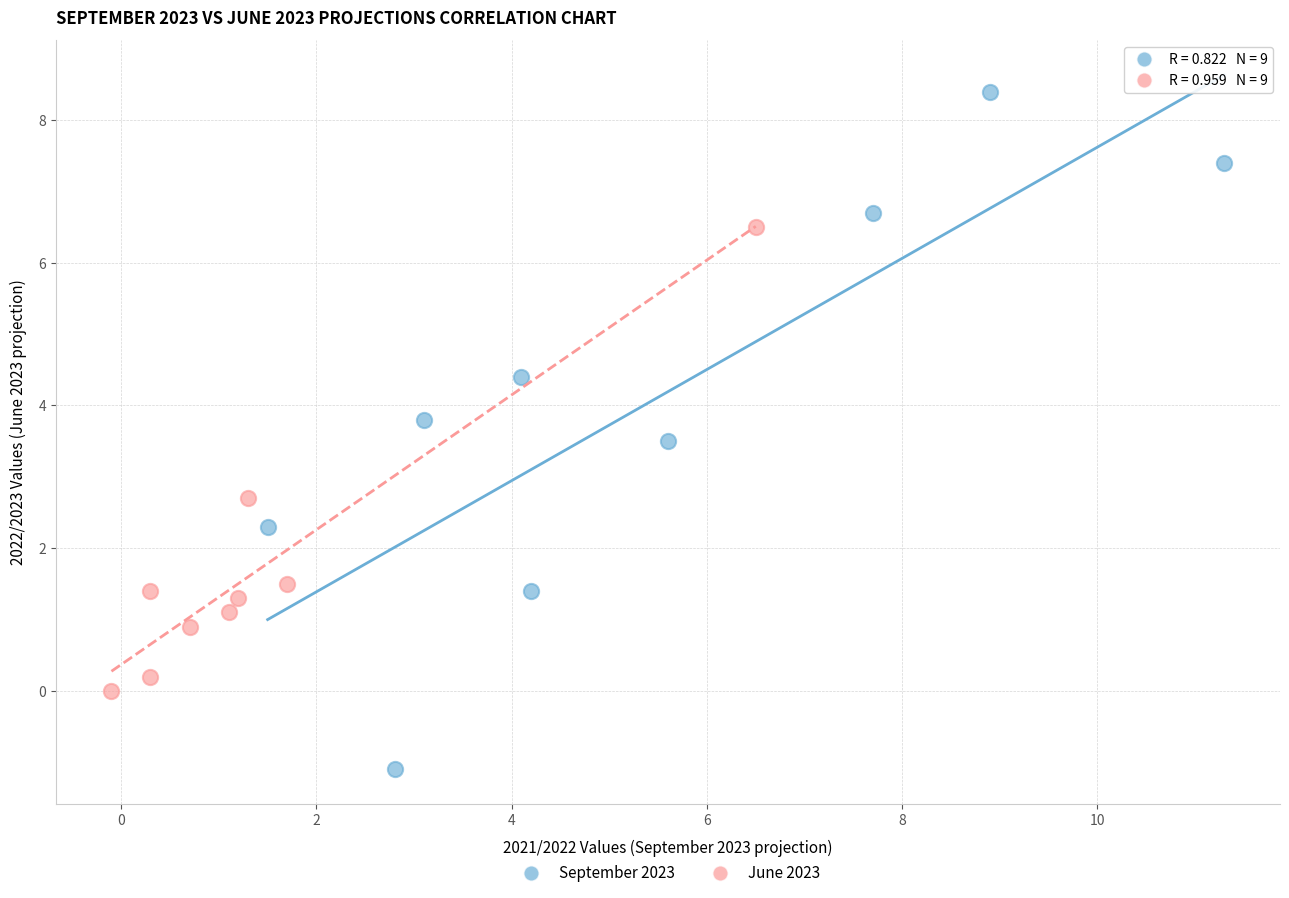

Which series contains the lowest Y value?

September 2023